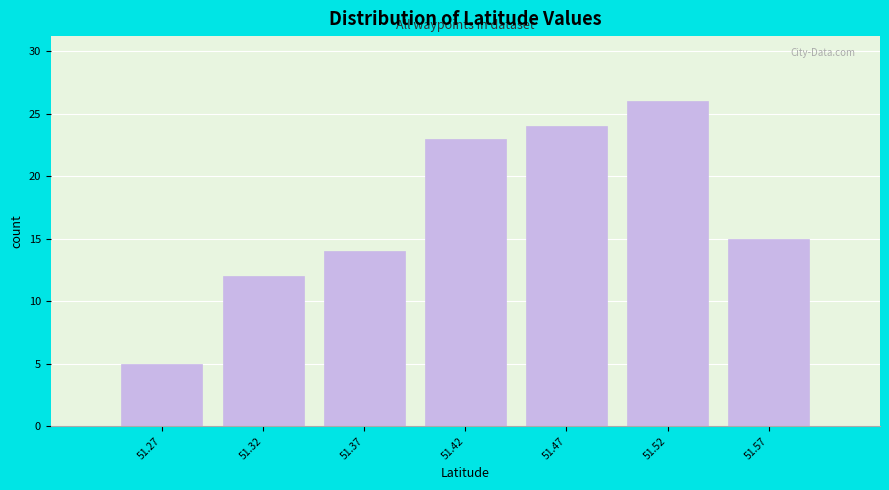

Reading left to right, transcribe all the data shown in this chart.

51.27=5	51.32=12	51.37=14	51.42=23	51.47=24	51.52=26	51.57=15